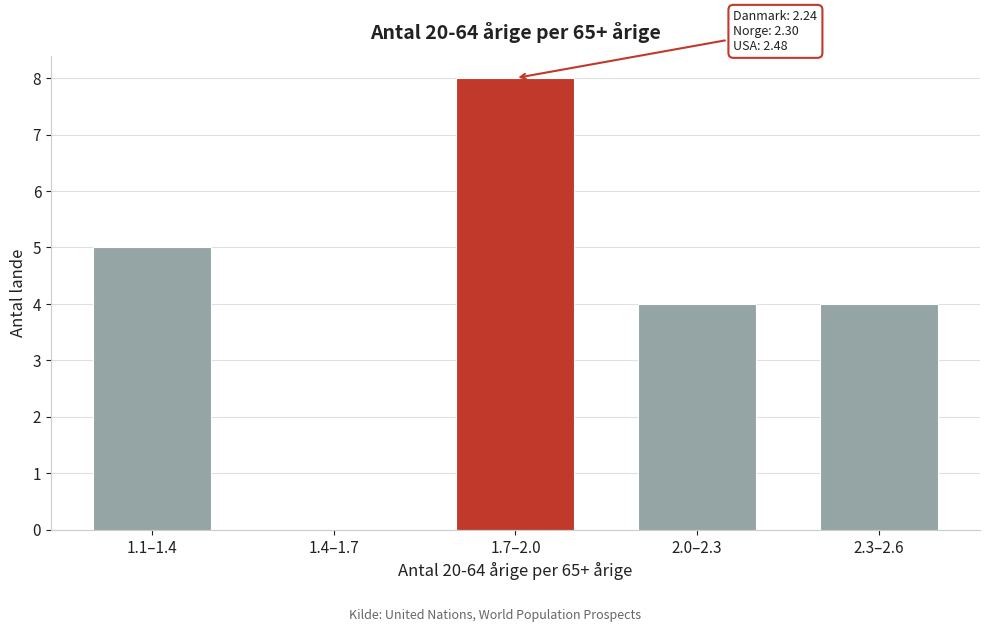

Reading left to right, extract all data points from this chart.

1.1–1.4=5	1.4–1.7=0	1.7–2.0=8	2.0–2.3=4	2.3–2.6=4